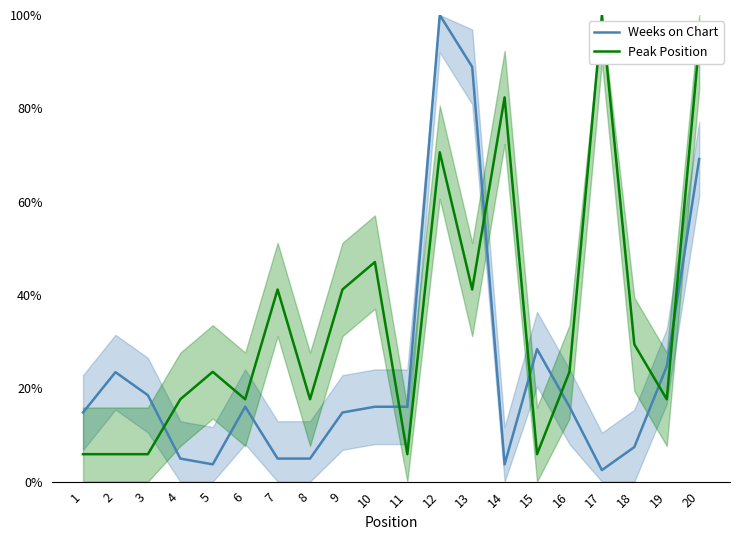

What is the difference between the second highest and minimum values in the Weeks on Chart series?

86.4